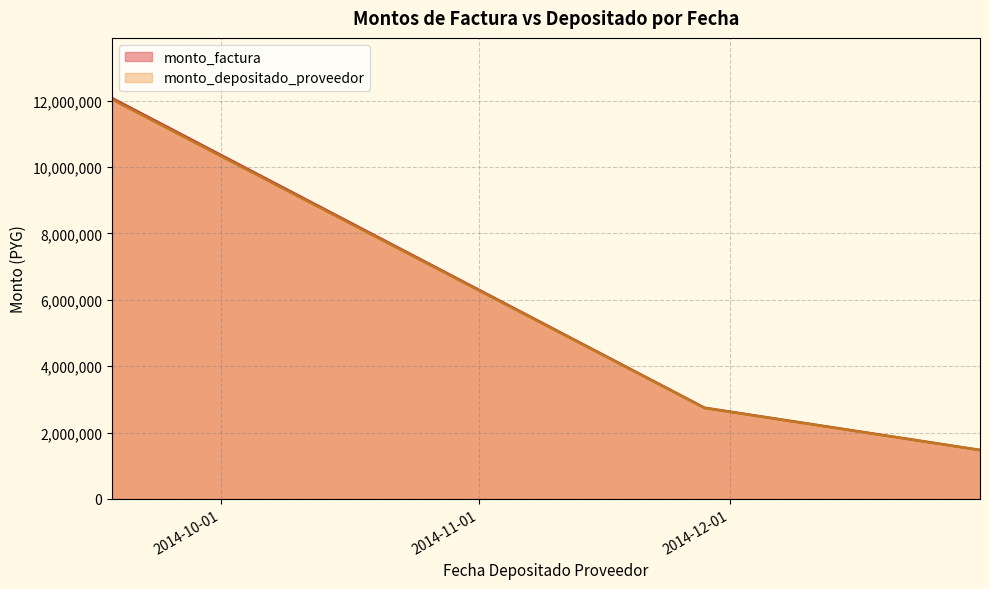

Between 2014-09-18 and 2014-09-18, which series saw the biggest shift?

monto_factura